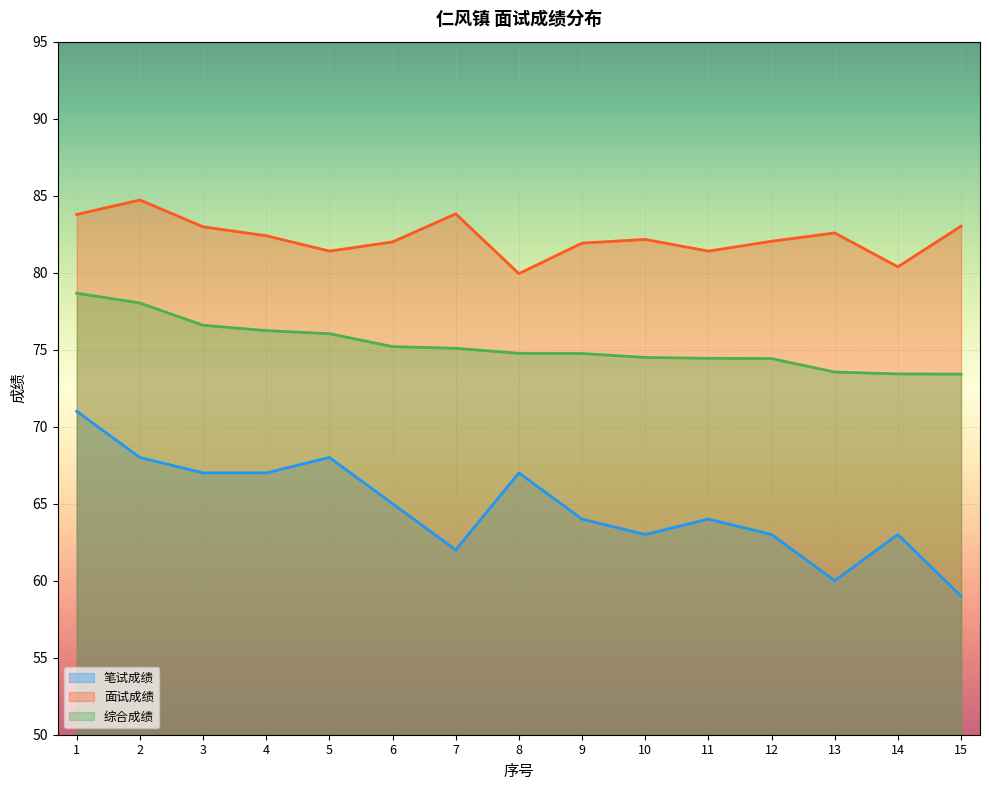

List the labels in order of 面试成绩 value, smallest first.

8, 14, 5, 11, 9, 6, 12, 10, 4, 13, 3, 15, 1, 7, 2